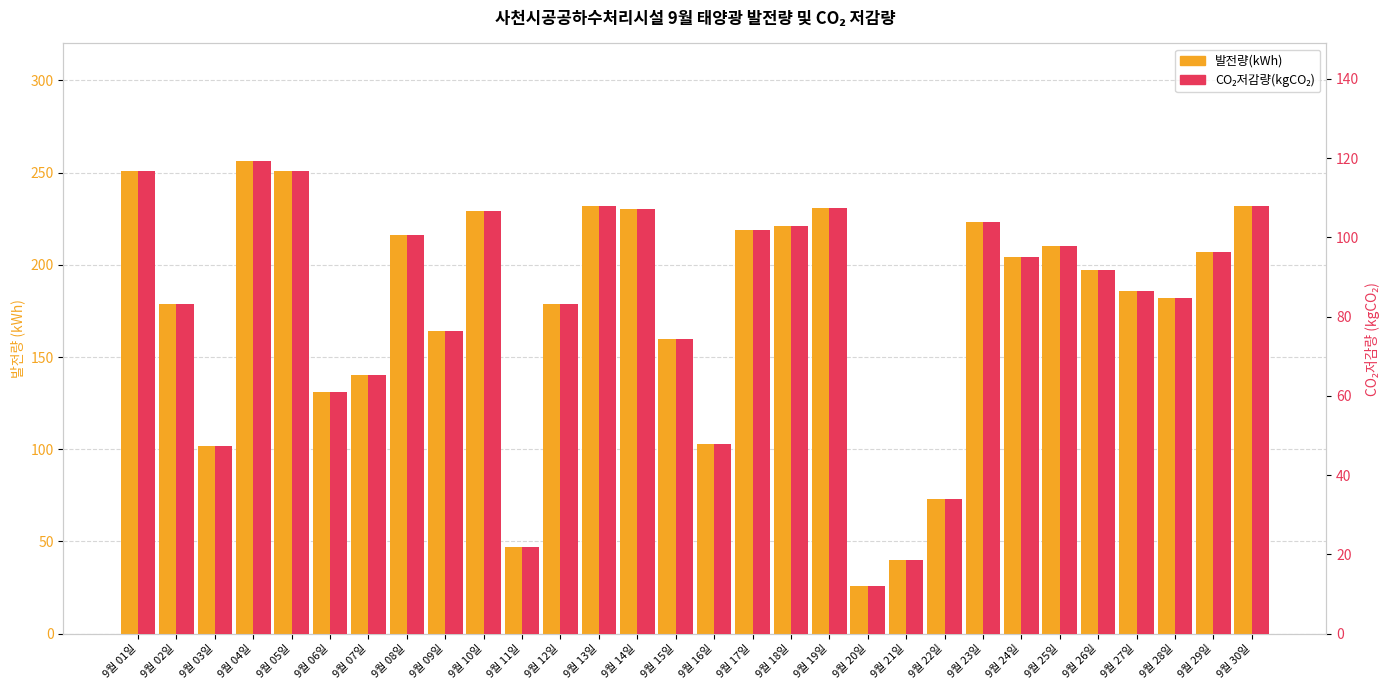

Reading left to right, list all the values displayed in this chart.

발전량(kWh): 9월 01일=251.0	9월 02일=179.0	9월 03일=102.0	9월 04일=256.0	9월 05일=251.0	9월 06일=131.0	9월 07일=140.0	9월 08일=216.0	9월 09일=164.0	9월 10일=229.0	9월 11일=47.0	9월 12일=179.0	9월 13일=232.0	9월 14일=230.0	9월 15일=160.0	9월 16일=103.0	9월 17일=219.0	9월 18일=221.0	9월 19일=231.0	9월 20일=26.0	9월 21일=40.0	9월 22일=73.0	9월 23일=223.0	9월 24일=204.0	9월 25일=210.0	9월 26일=197.0	9월 27일=186.0	9월 28일=182.0	9월 29일=207.0	9월 30일=232.0
CO₂저감량(kgCO₂): 9월 01일=116.8	9월 02일=83.3	9월 03일=47.5	9월 04일=119.1	9월 05일=116.8	9월 06일=61.0	9월 07일=65.1	9월 08일=100.5	9월 09일=76.3	9월 10일=106.6	9월 11일=21.9	9월 12일=83.3	9월 13일=108.0	9월 14일=107.0	9월 15일=74.5	9월 16일=47.9	9월 17일=101.9	9월 18일=102.8	9월 19일=107.5	9월 20일=12.1	9월 21일=18.6	9월 22일=34.0	9월 23일=103.8	9월 24일=94.9	9월 25일=97.7	9월 26일=91.7	9월 27일=86.6	9월 28일=84.7	9월 29일=96.3	9월 30일=108.0